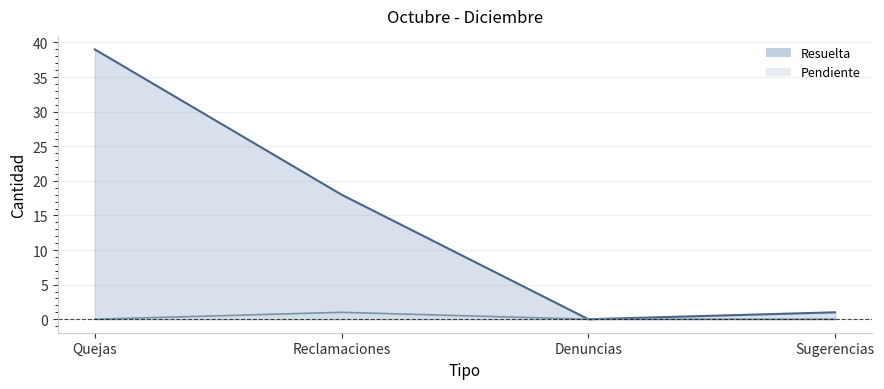

What is the value of the Resuelta point at the 1st from the left?

39